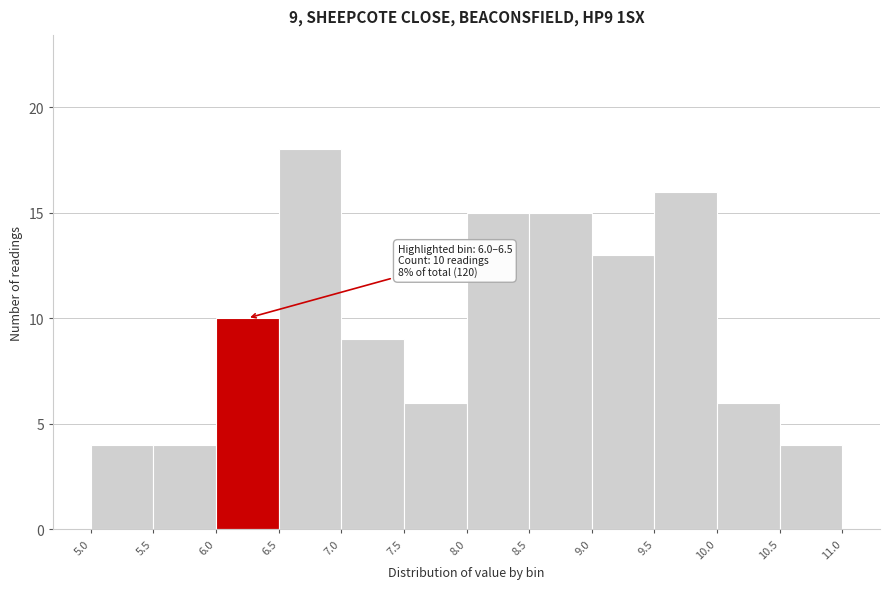

Over which range of the x-axis is the bar tallest?

6.5 to 7.0